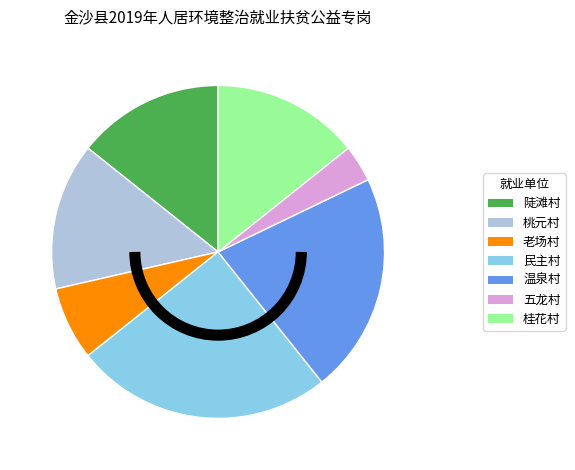

What is the smallest slice in the pie chart?

五龙村